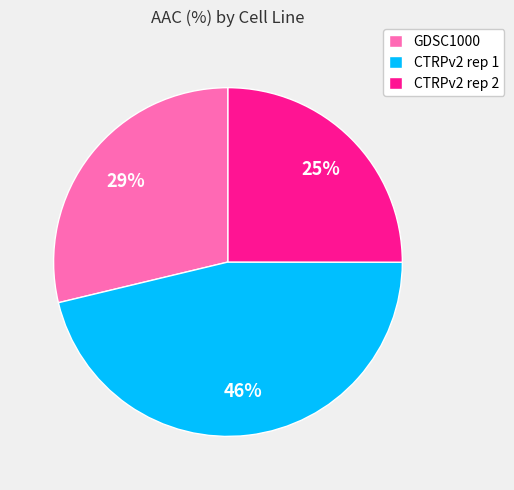

What is the smallest slice in the pie chart?

CTRPv2 rep 2